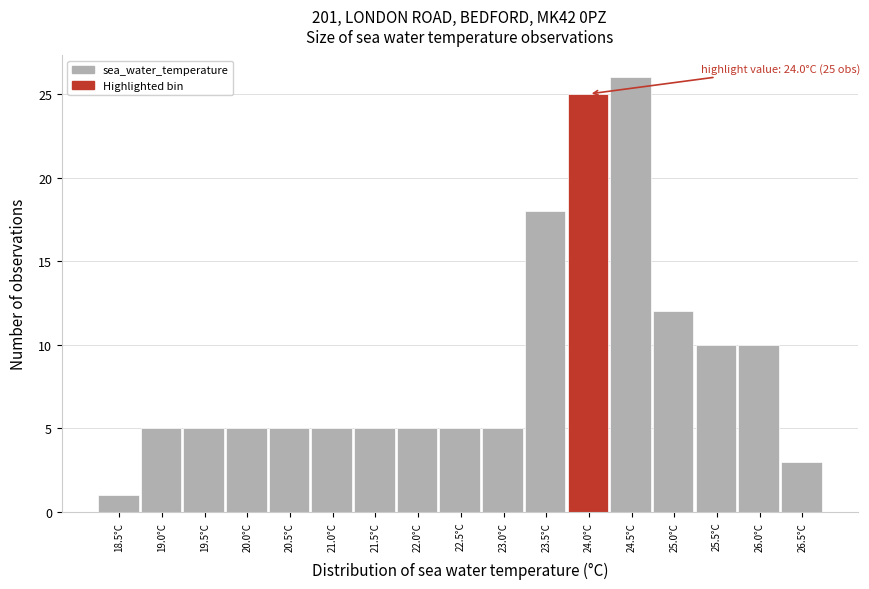

Reading left to right, what are all the values shown in this chart?

18.5°C=1	19.0°C=5	19.5°C=5	20.0°C=5	20.5°C=5	21.0°C=5	21.5°C=5	22.0°C=5	22.5°C=5	23.0°C=5	23.5°C=18	24.0°C=25	24.5°C=26	25.0°C=12	25.5°C=10	26.0°C=10	26.5°C=3